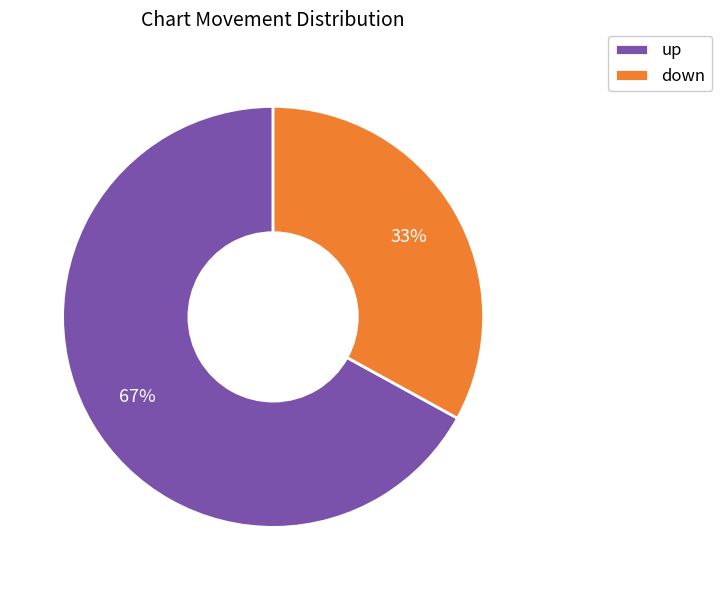

Is it true that down is 33% of the pie?

True